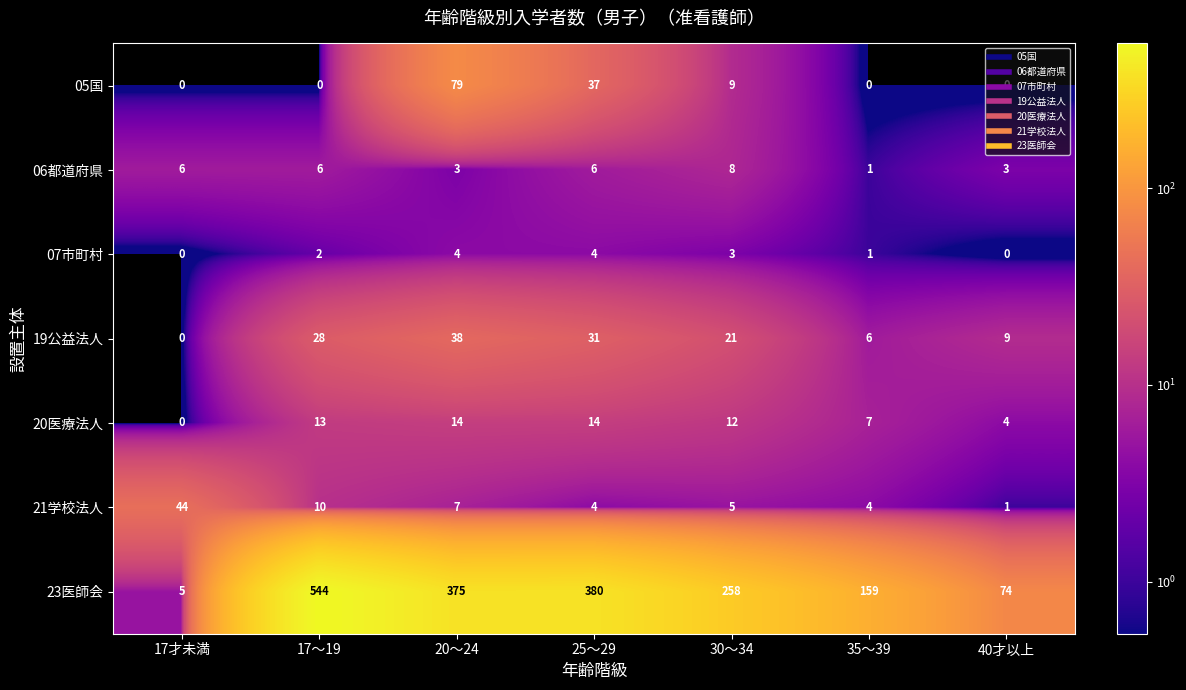

Count the 07市町村 values in the range 0 to 4.

7